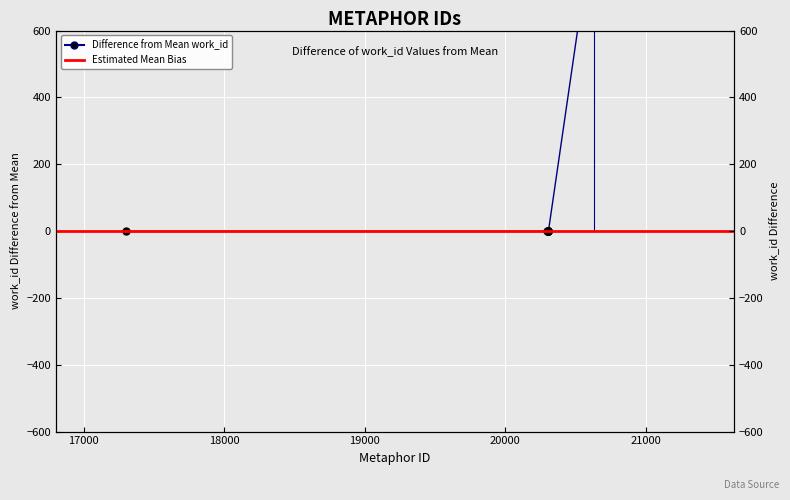

What is the difference between the maximum and second lowest values?

930.0